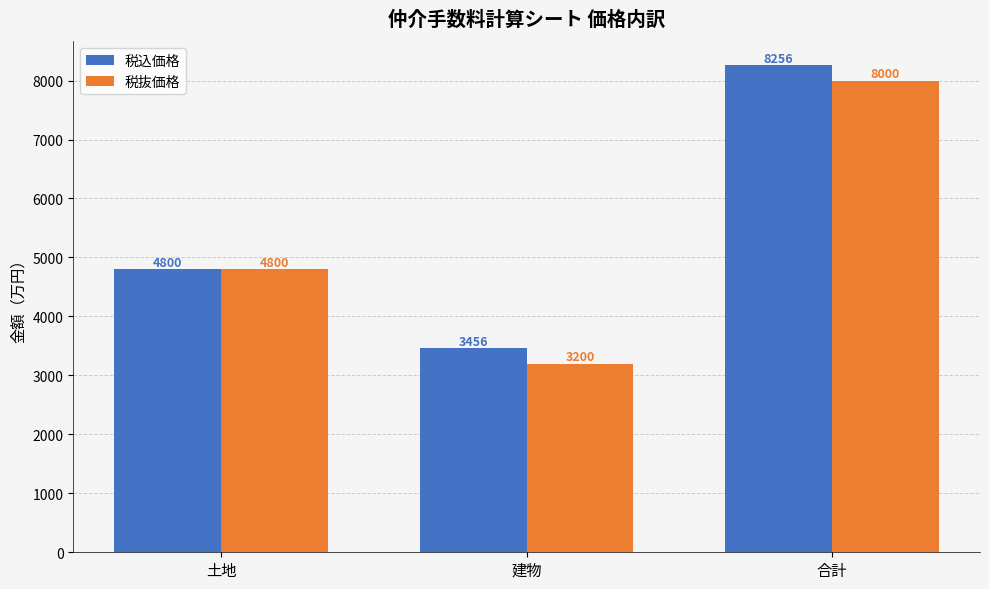

True or false: 税抜価格 has a value of 8000 at 合計.

True